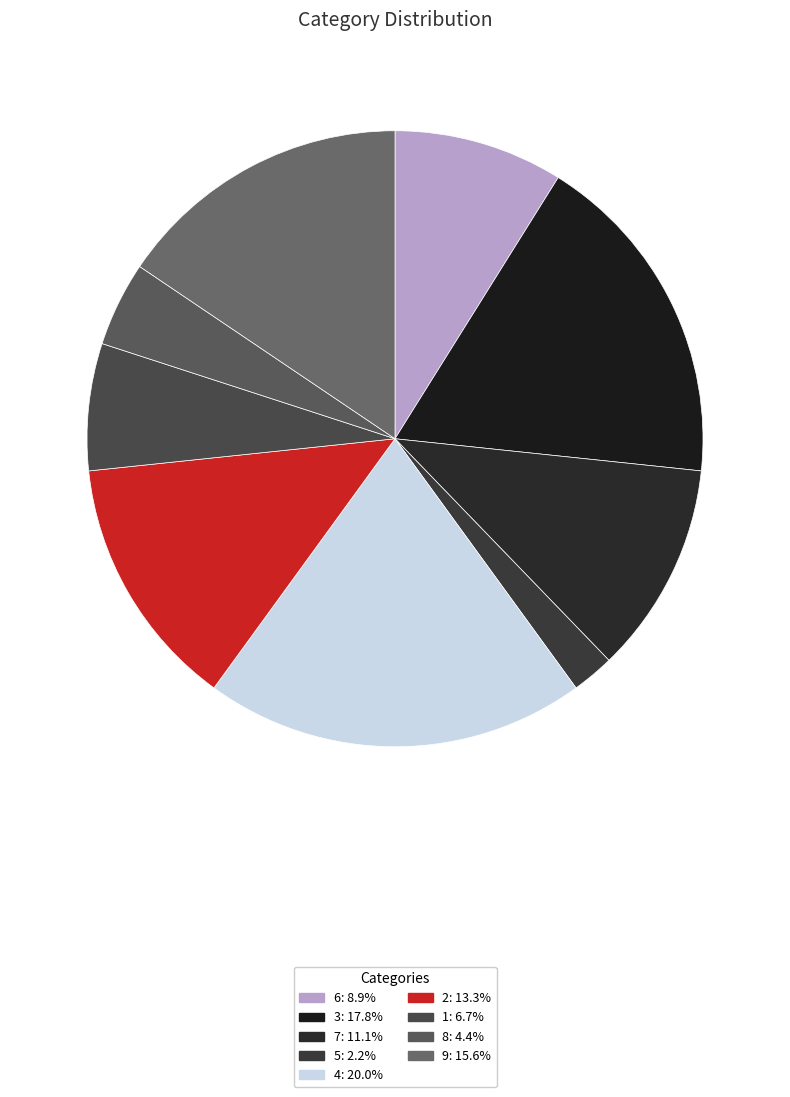

What percentage is the 4 slice, to the nearest percent?

20%